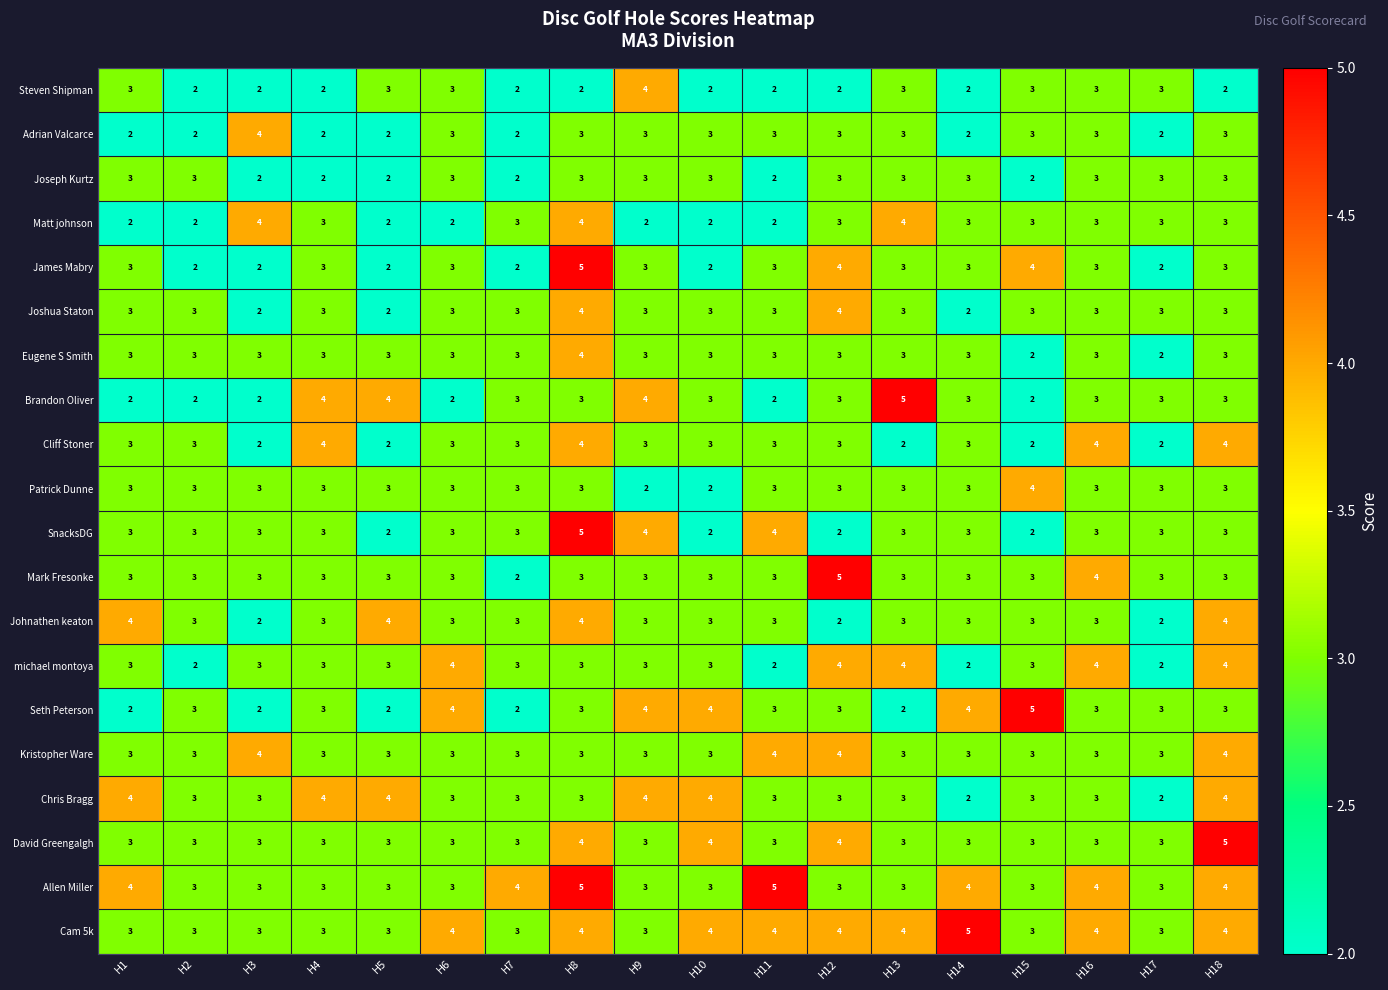

The Johnathen keaton series shows 3 at H15. True or false?

True